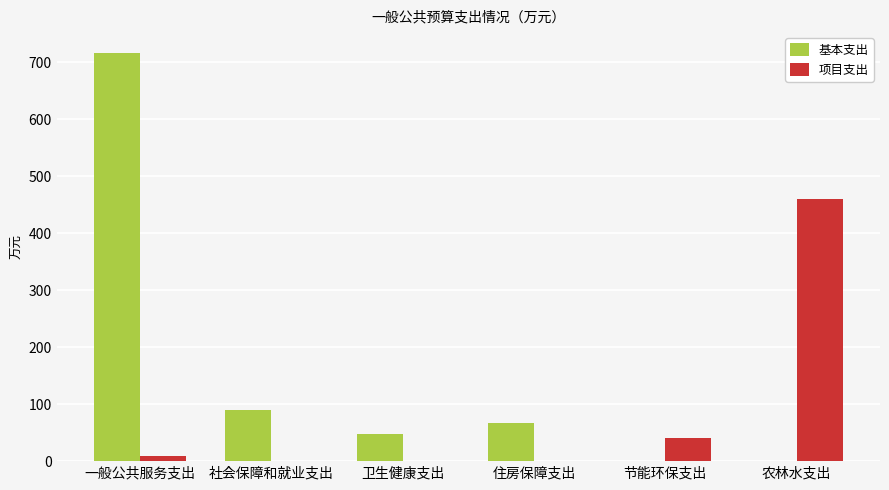

Reading left to right, what are all the values shown in this chart?

基本支出: 一般公共服务支出=716.9	社会保障和就业支出=89.6	卫生健康支出=48.1	住房保障支出=67.4	节能环保支出=0.0	农林水支出=0.0
项目支出: 一般公共服务支出=9.0	社会保障和就业支出=0.0	卫生健康支出=0.0	住房保障支出=0.0	节能环保支出=40.0	农林水支出=459.7